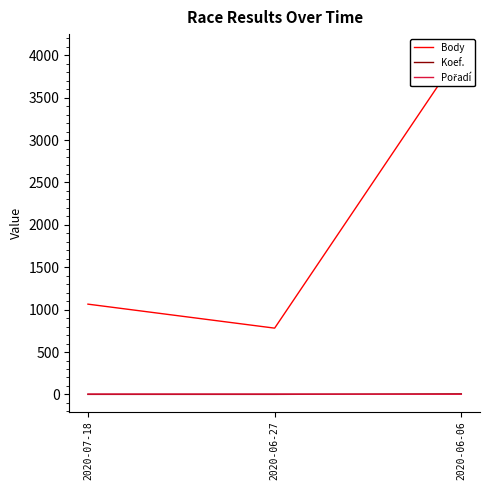

Which category has the highest value across all series?

2020-06-06